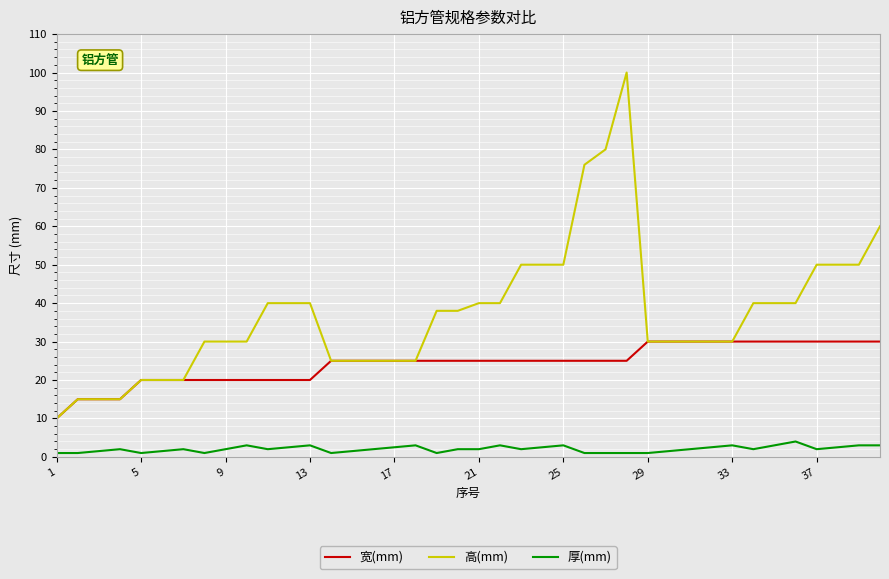

List the series in order of their overall mean, lowest first.

厚(mm), 宽(mm), 高(mm)